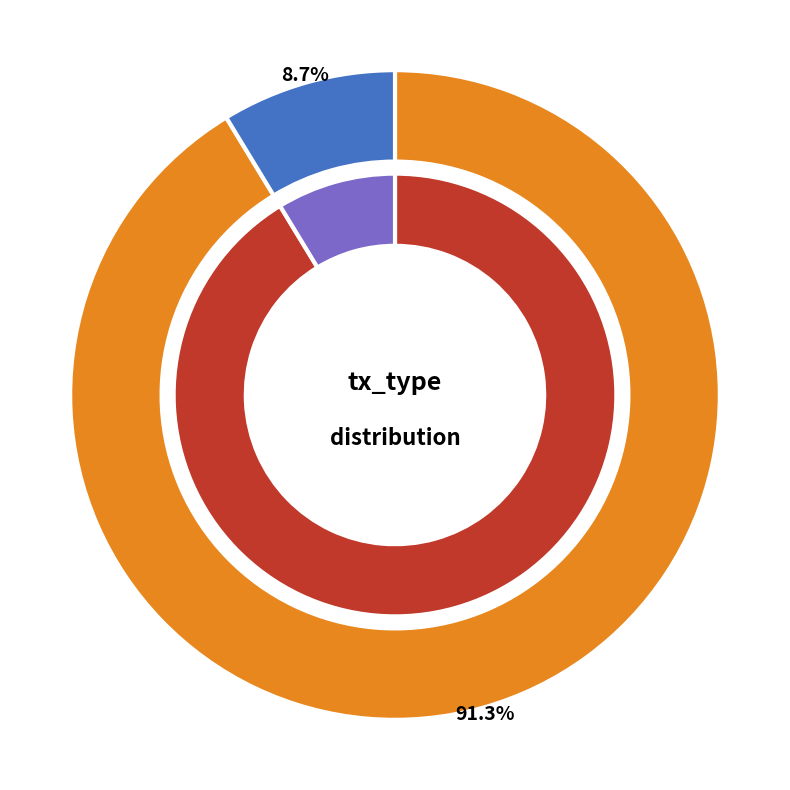

Count the number of slices in the pie.

2